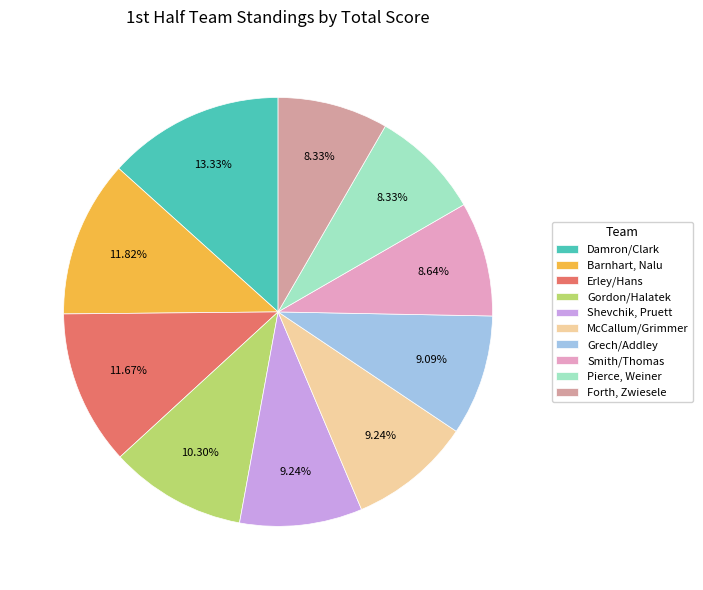

Which category has the biggest portion of the pie?

Damron/Clark